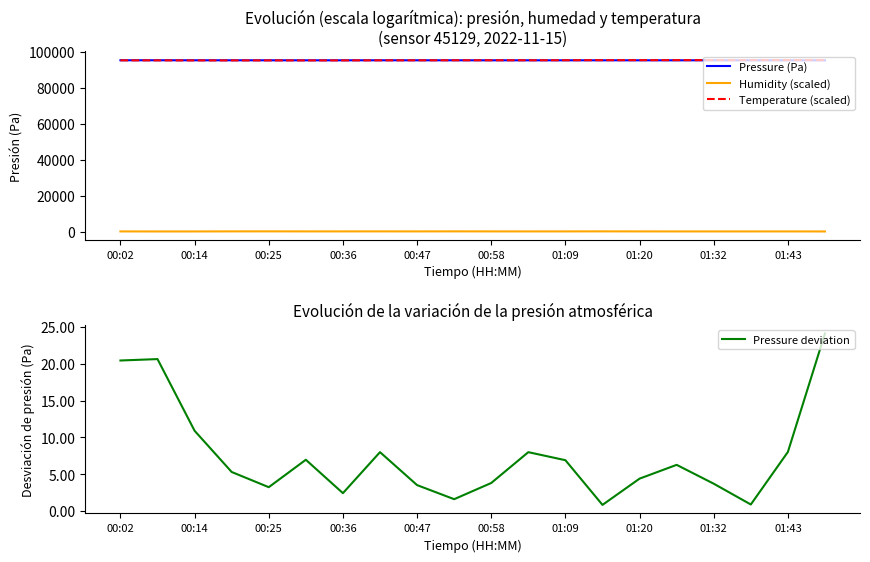

True or false: Pressure (Pa) has a value of 58877.3 at 01:32.

False